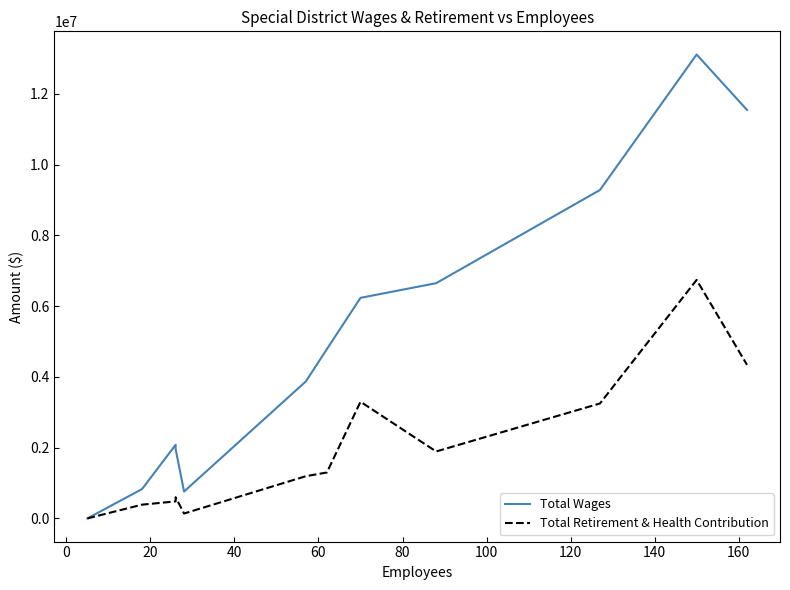

What is the total value across all series at 40?

1216657